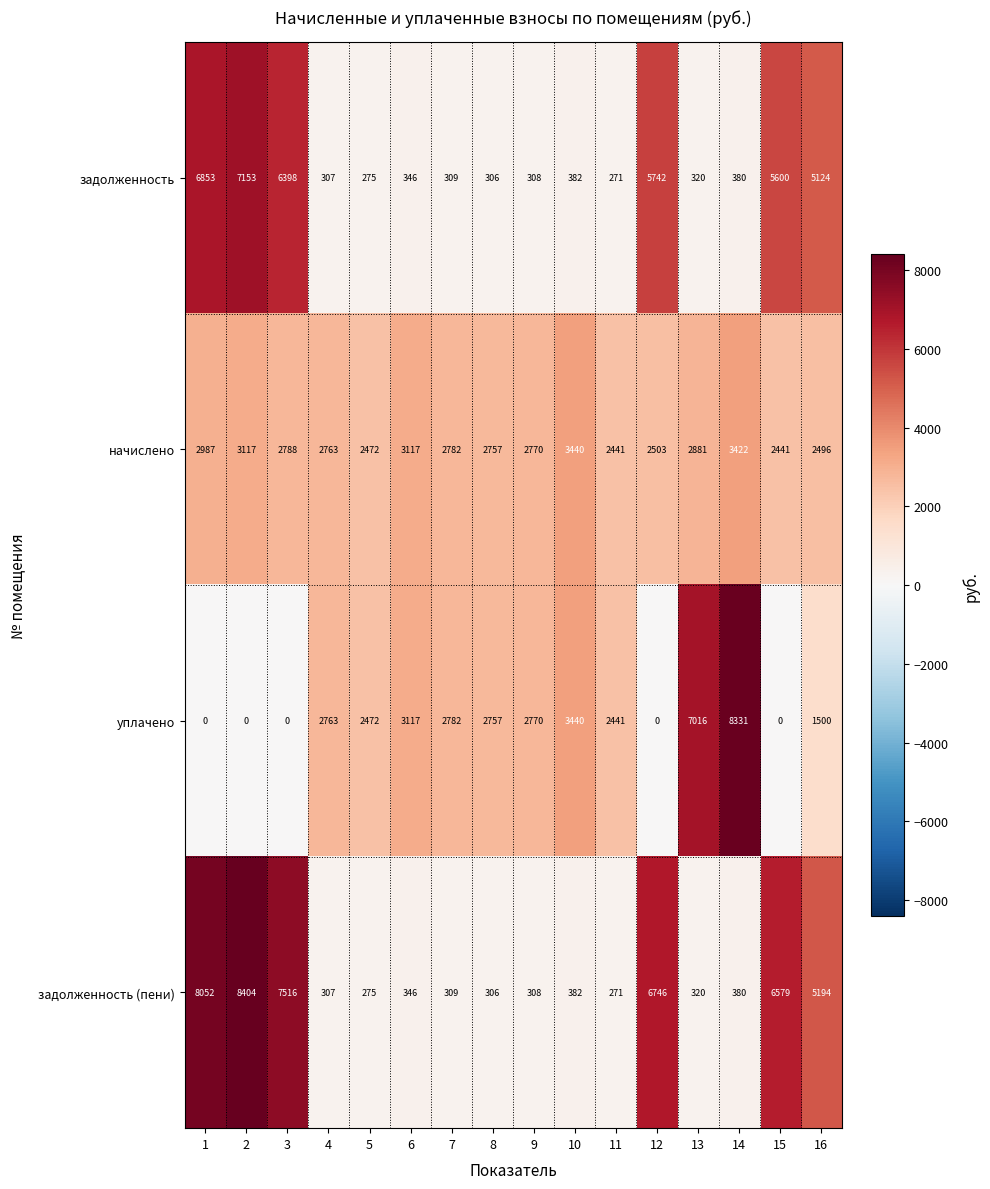

List the labels in order of задолженность value, smallest first.

11, 5, 8, 4, 9, 7, 13, 6, 14, 10, 16, 15, 12, 3, 1, 2